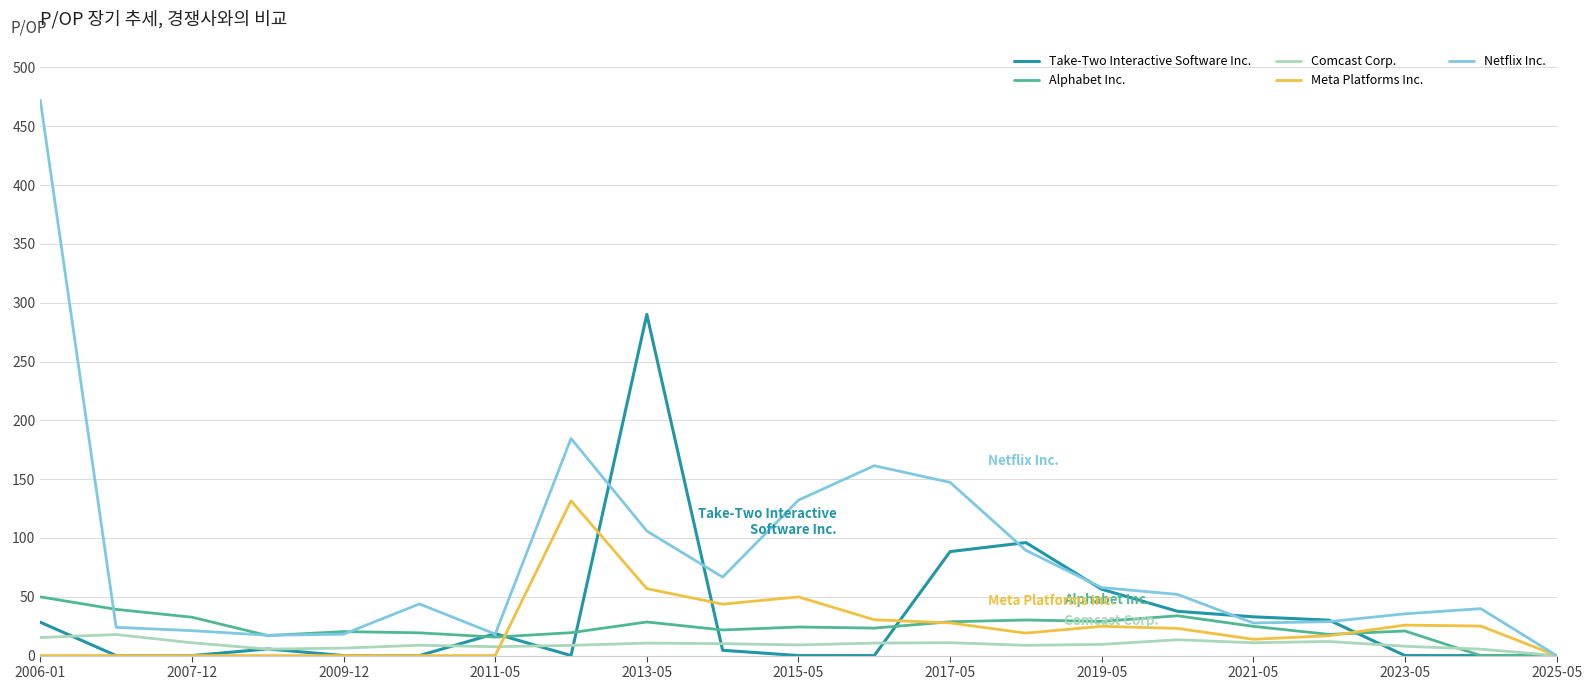

Which series has the largest total across all categories?

Netflix Inc.